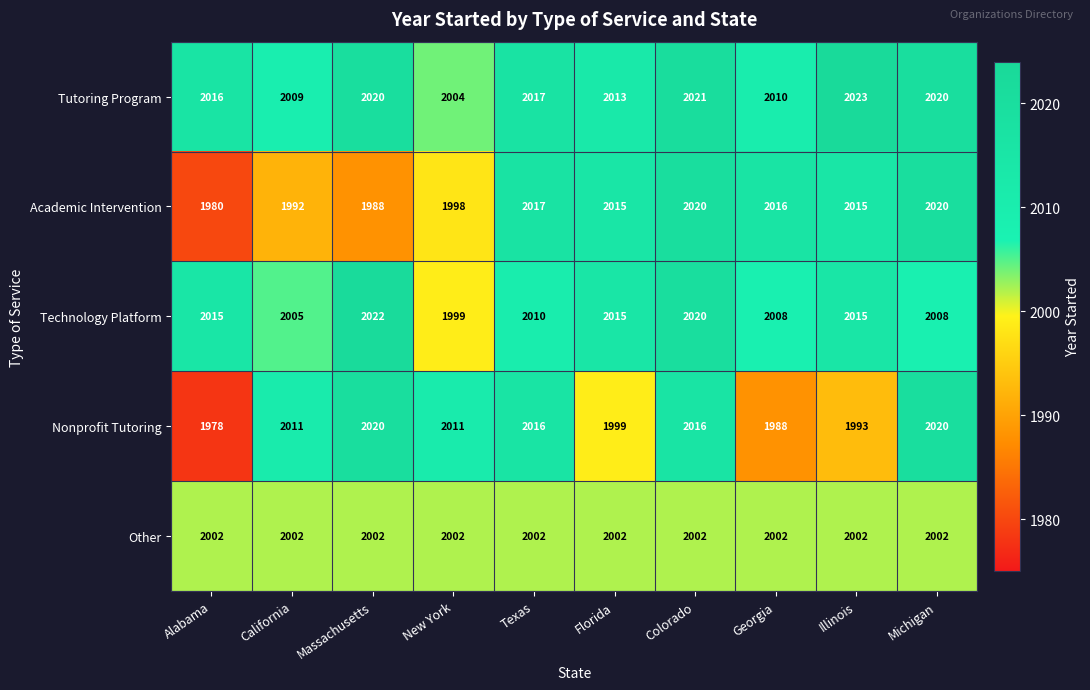

What is the difference between the maximum and minimum values in the Tutoring Program series?

19